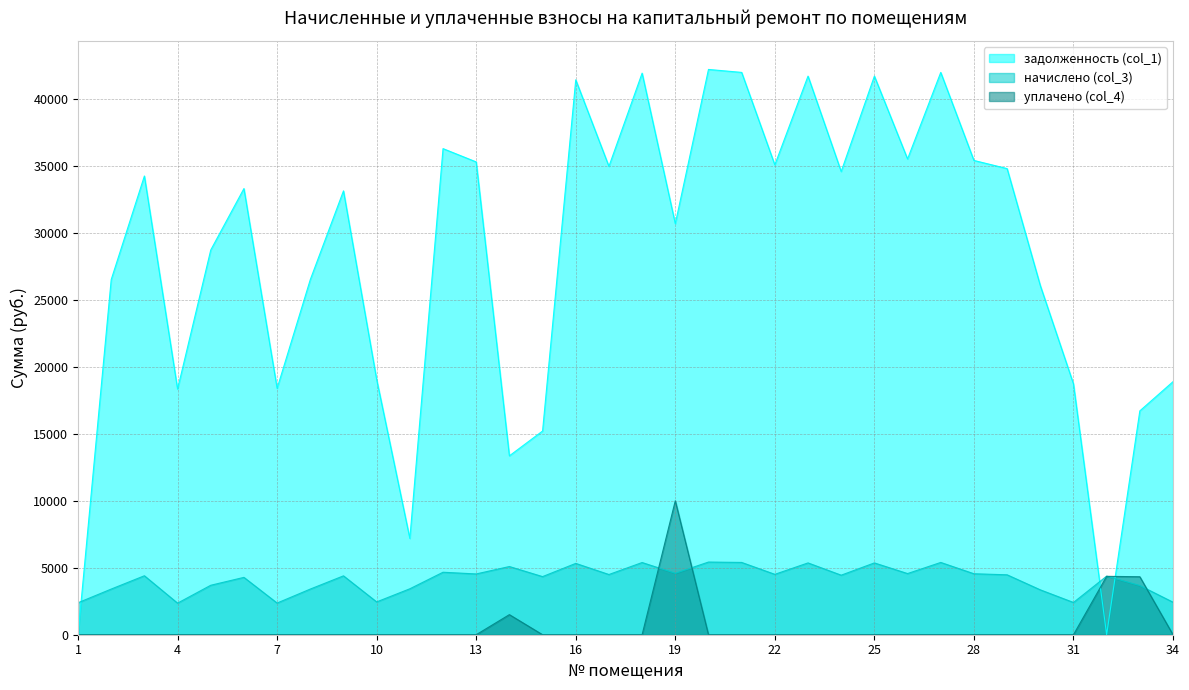

Reading left to right, extract all data points from this chart.

задолженность (col_1): 1=0.0	2=26524.8	3=34261.2	4=18346.4	5=28735.2	6=33321.8	7=18401.6	8=26524.8	9=33149.6	10=19064.8	11=7190.6	12=36305.9	13=35311.3	14=13360.5	15=15213.8	16=41445.0	17=34979.6	18=41942.5	19=30697.9	20=42218.7	21=41997.6	22=35090.2	23=41721.4	24=34592.7	25=41721.4	26=35532.2	27=41997.6	28=35421.6	29=34813.8	30=26082.8	31=18733.3	32=10.4	33=16718.5	34=18899.0
начислено (col_3): 1=2386.9	2=3409.9	3=4404.5	4=2358.5	5=3694.1	6=4283.8	7=2365.7	8=3409.9	9=4397.4	10=2450.9	11=3431.3	12=4667.3	13=4539.5	14=5093.5	15=4340.5	16=5328.0	17=4496.9	18=5392.0	19=4589.2	20=5427.5	21=5399.0	22=4511.0	23=5363.5	24=4447.1	25=5363.5	26=4567.9	27=5399.0	28=4553.6	29=4475.5	30=3353.0	31=2408.3	32=4376.0	33=3672.7	34=2429.5
уплачено (col_4): 1=0.0	2=0.0	3=0.0	4=0.0	5=0.0	6=0.0	7=0.0	8=0.0	9=0.0	10=0.0	11=0.0	12=0.0	13=0.0	14=1500.0	15=0.0	16=0.0	17=0.0	18=0.0	19=10000.0	20=0.0	21=0.0	22=0.0	23=0.0	24=0.0	25=0.0	26=0.0	27=0.0	28=0.0	29=0.0	30=0.0	31=0.0	32=4361.2	33=4330.0	34=0.0